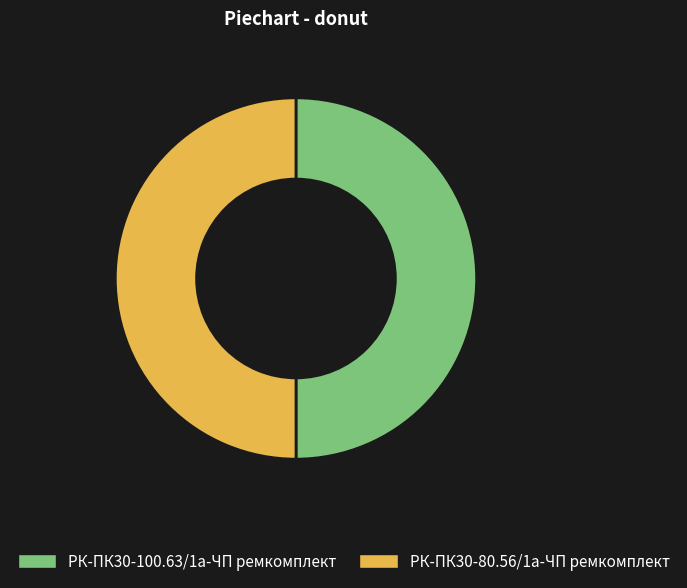

Is the sum of РК-ПК30-100.63/1а-ЧП ремкомплект and РК-ПК30-80.56/1а-ЧП ремкомплект greater than half?

Yes